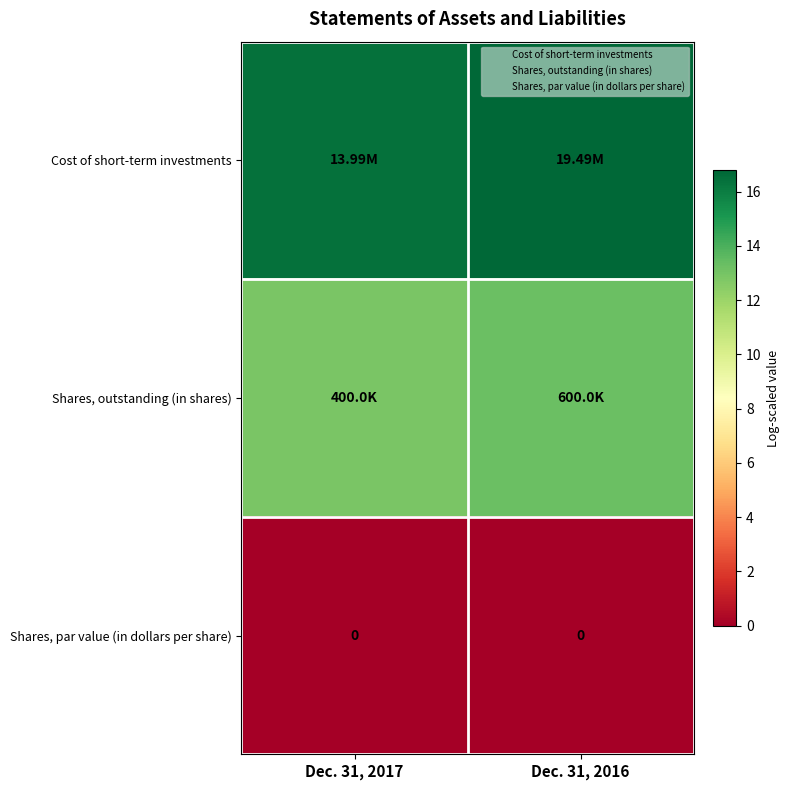

At how many categories does at least one series exceed 6?

2